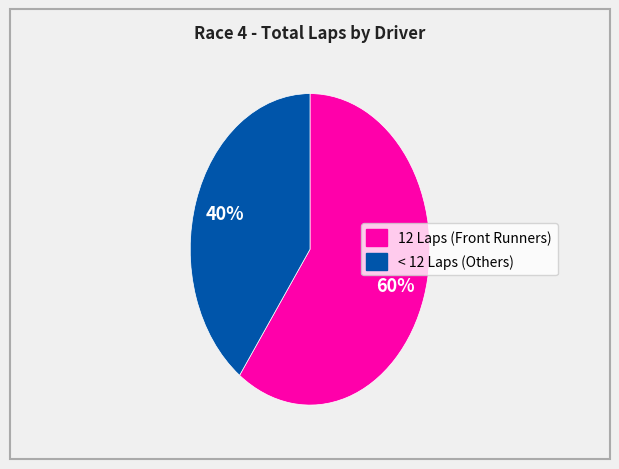

To the nearest percent, what is the average slice percentage?

50%